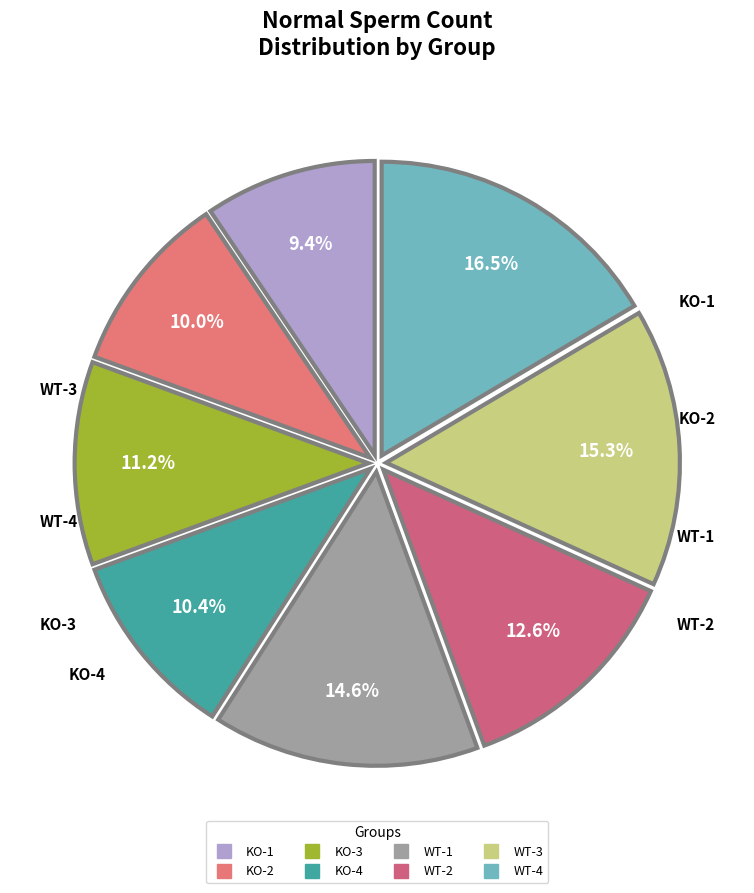

Which has a higher value, KO-1 or WT-4?

WT-4